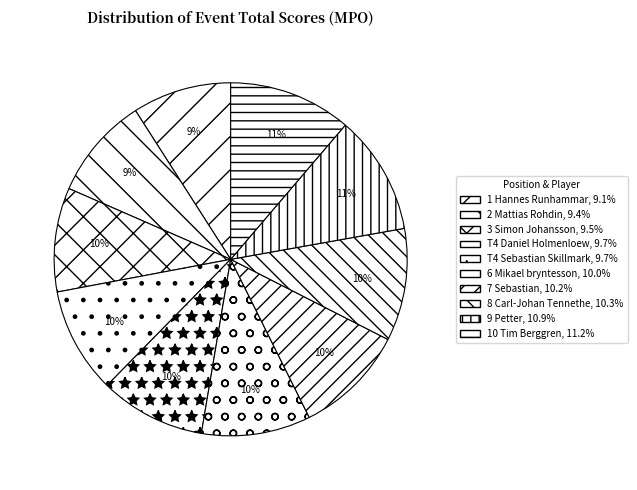

True or false: 10 Tim Berggren accounts for 3% of the total.

False